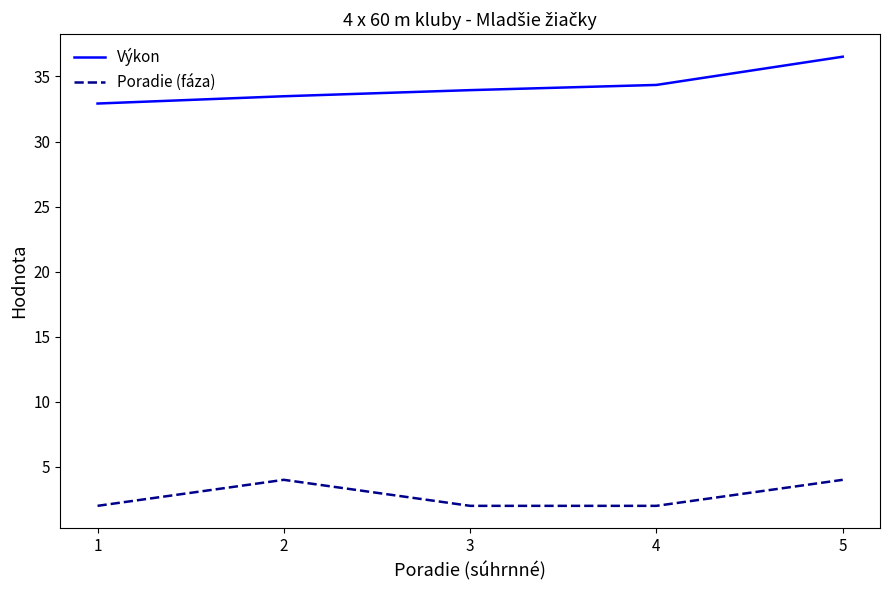

How many interior local peaks does the Poradie (fáza) series have?

1